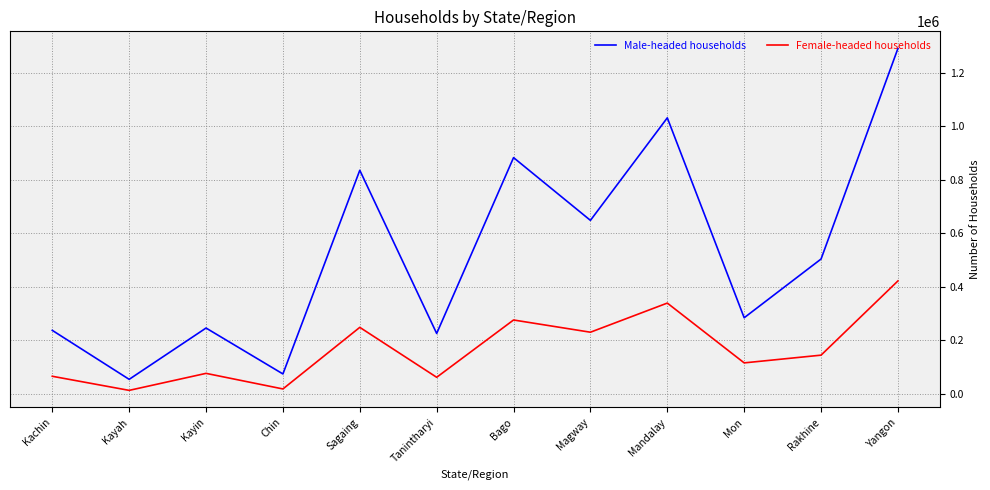

How many lines are shown in the chart?

2